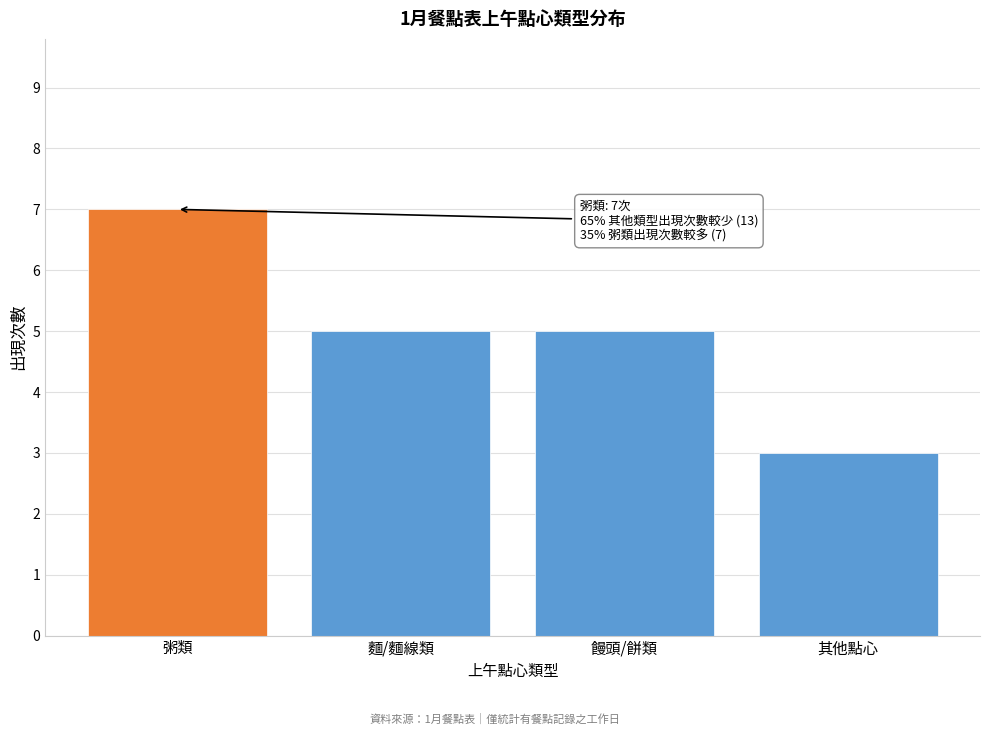

Reading left to right, transcribe all the data shown in this chart.

粥類=7	麵/麵線類=5	饅頭/餅類=5	其他點心=3